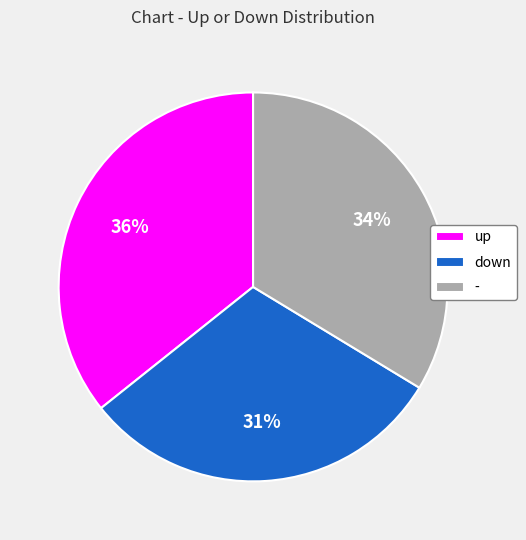

What is the smallest slice in the pie chart?

down